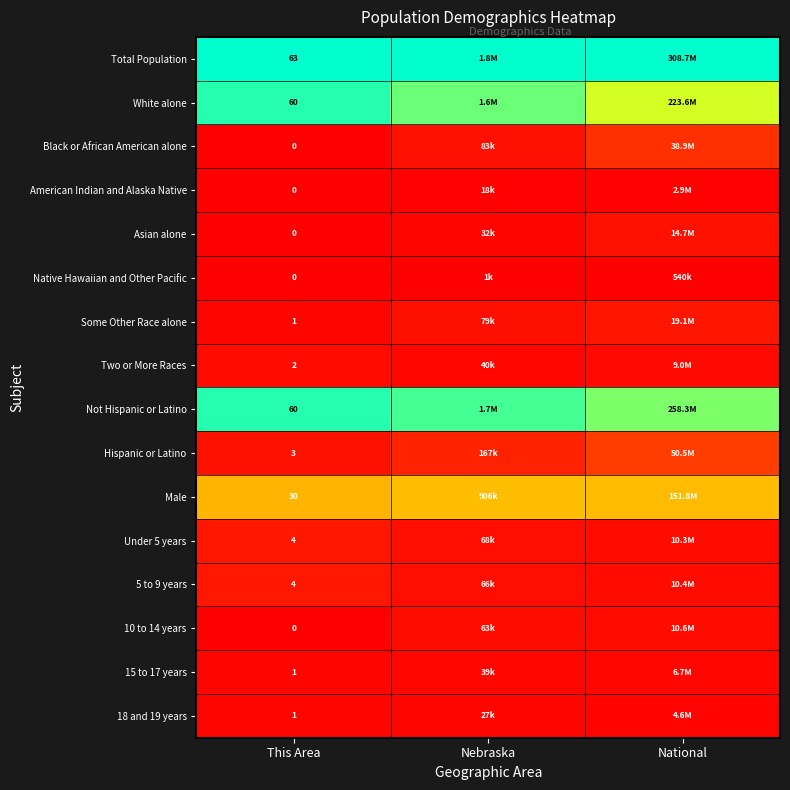

How many positive values does the Black or African American alone series have?

2